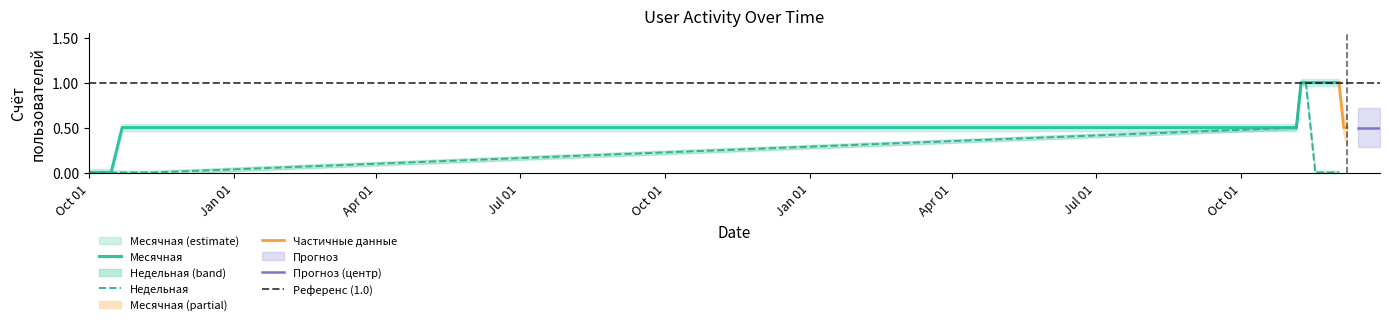

What is the maximum value for Недельная?

1.0